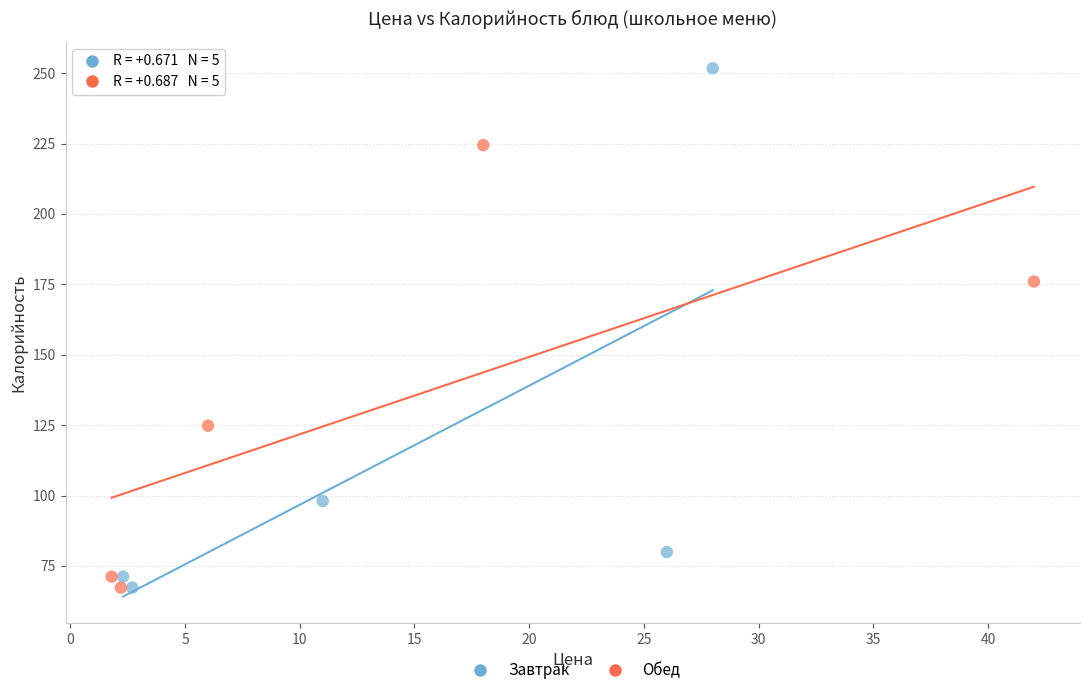

Which series has the largest Y range (max minus min)?

Завтрак